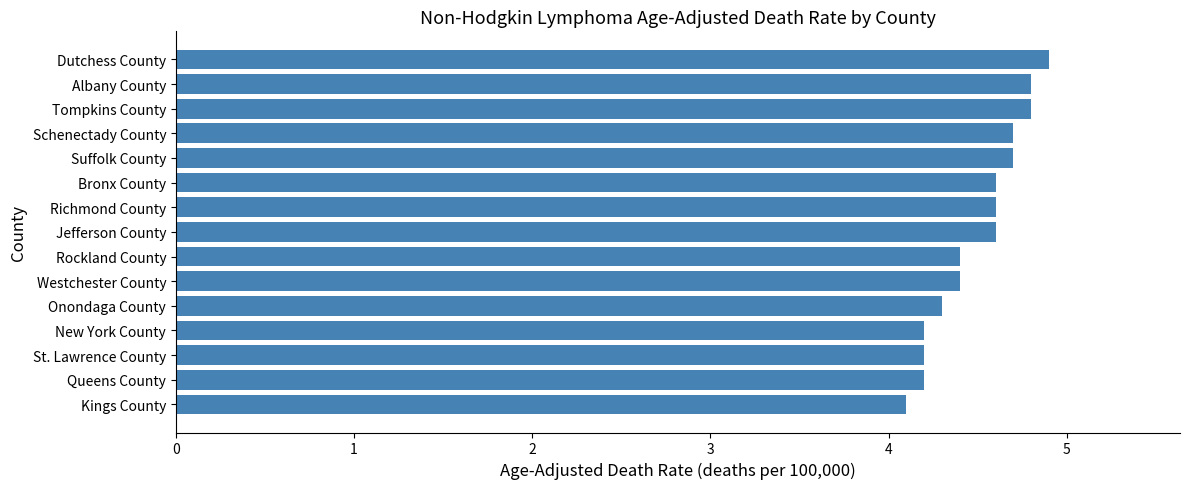

How many bars are there in total?

15